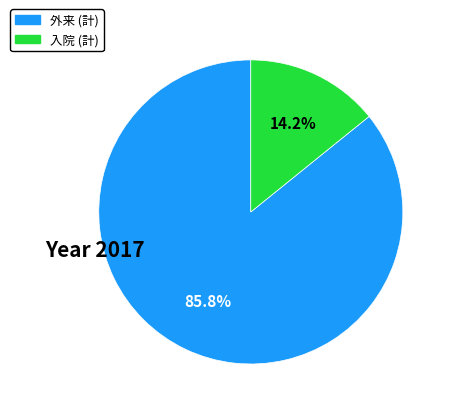

Is there any slice that represents more than half of the pie?

Yes